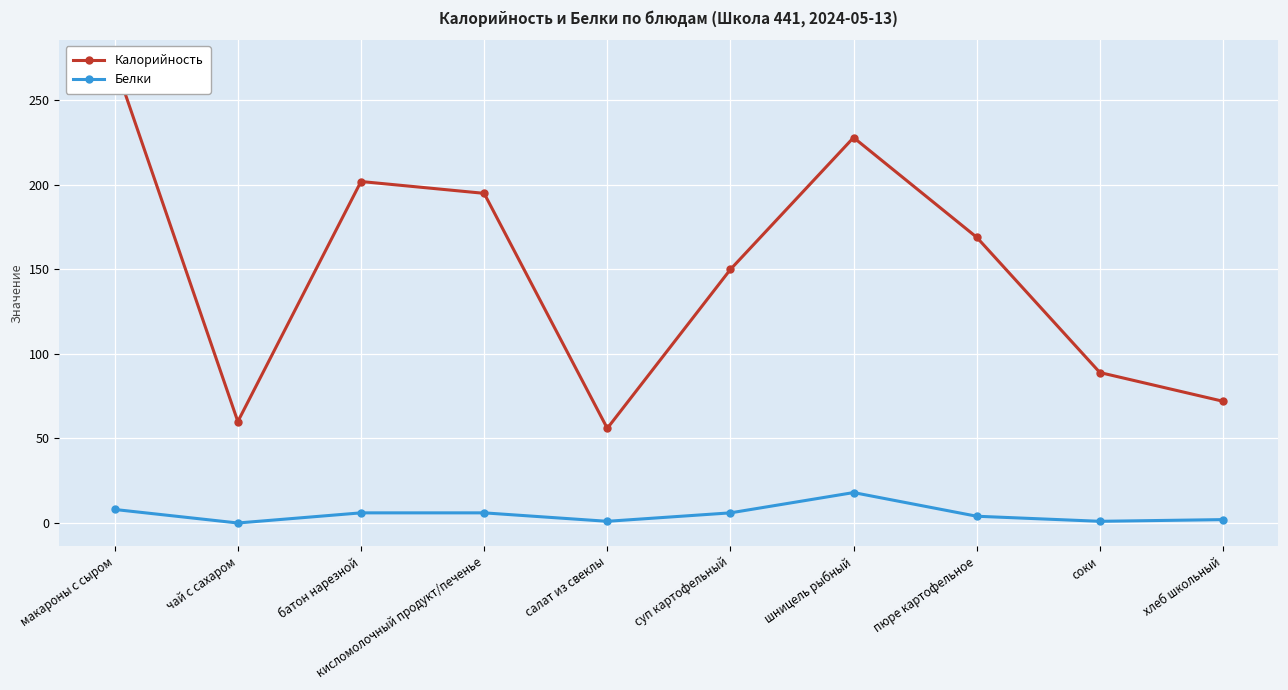

What is the label of the 9th point from the right?

чай с сахаром